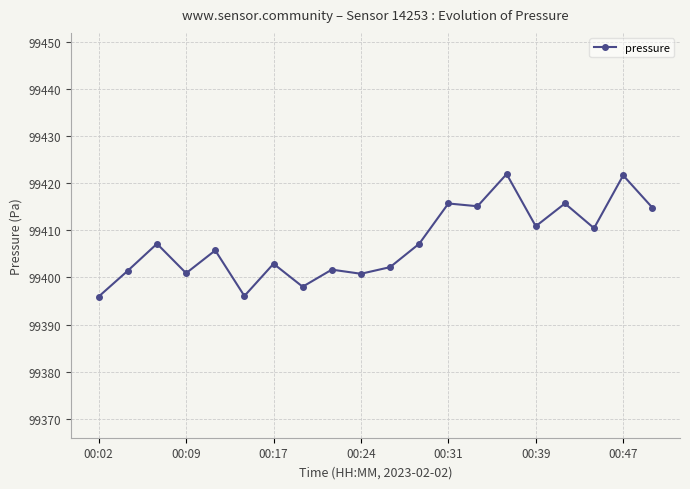

True or false: there are more than 2 points higher than both neighbors.

True